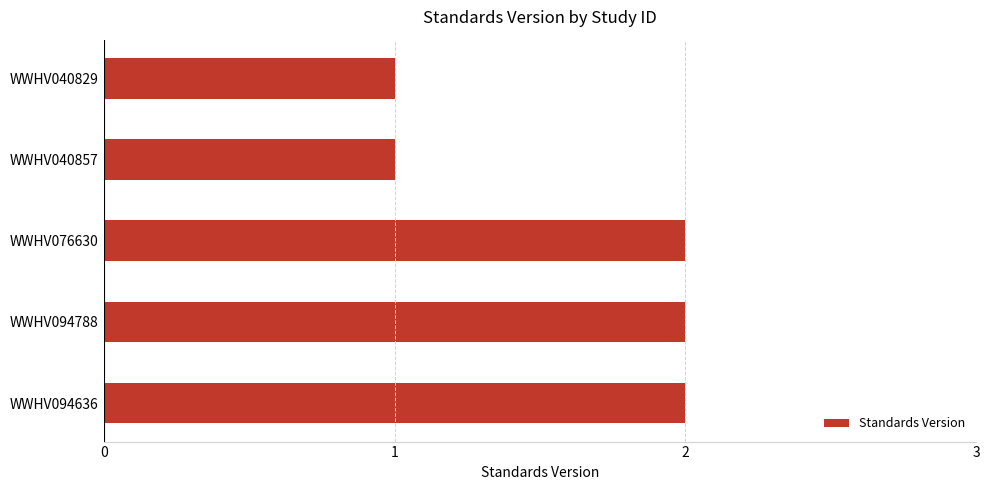

What is the difference between the maximum and second lowest values?

1